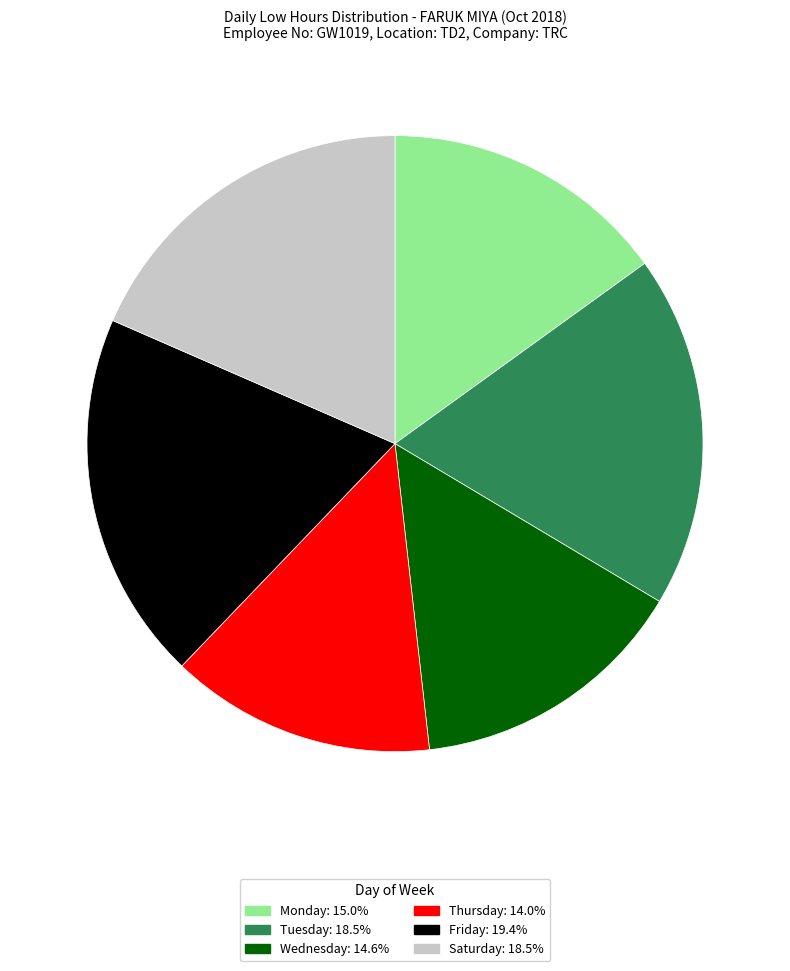

Does any single category account for the majority?

No